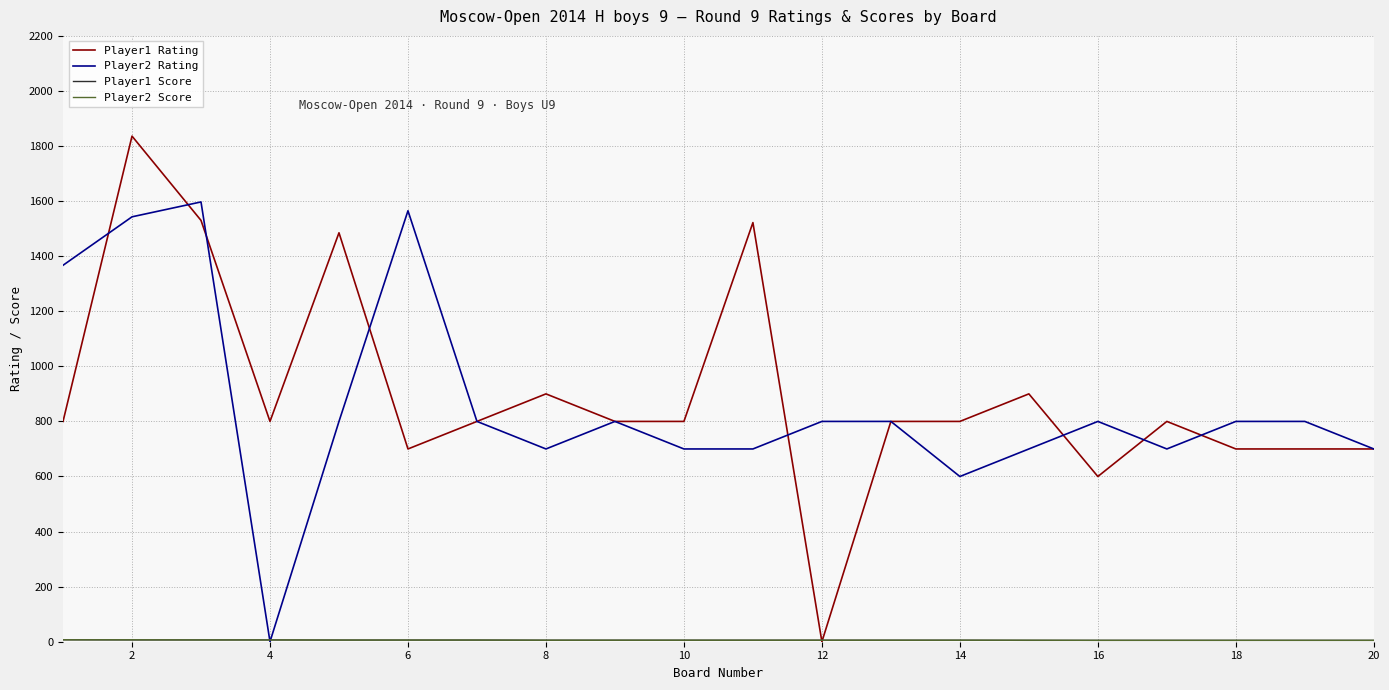

Which series has the widest spread of values?

Player1 Rating